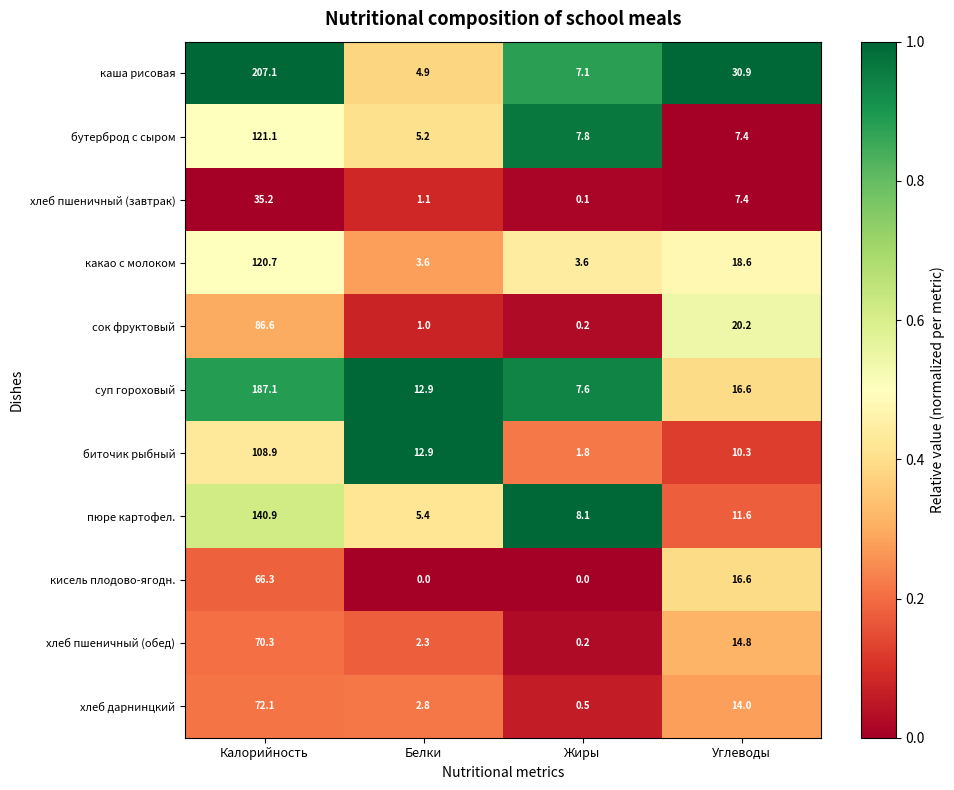

At which category does the chart reach its peak across all series?

Калорийность